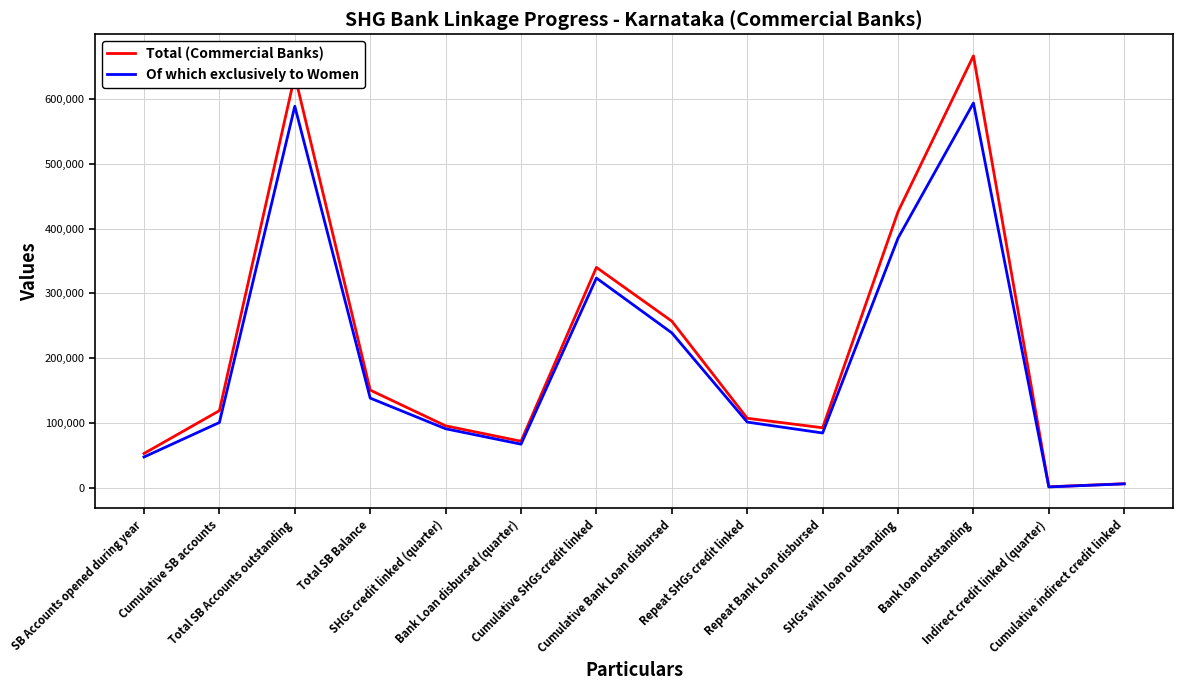

What is the highest value of the Total (Commercial Banks) series?

666405.5